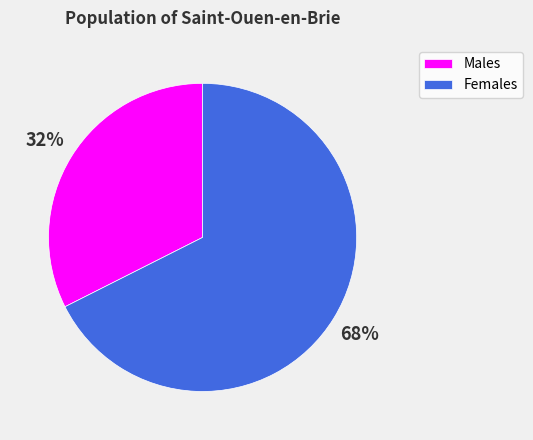

True or false: Males accounts for 32% of the total.

True